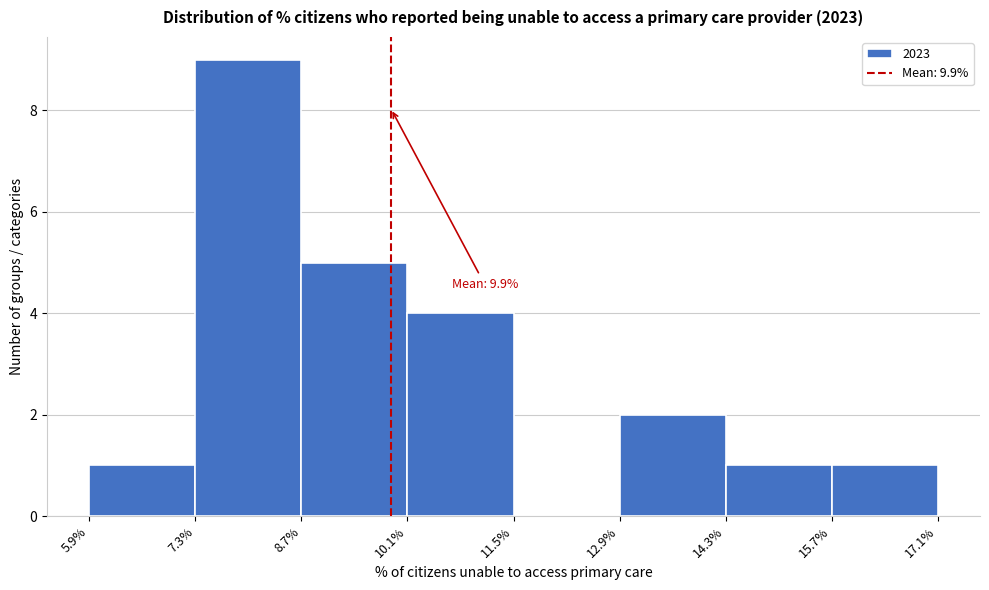

Over which range of the x-axis is the bar tallest?

7.3% to 8.7%